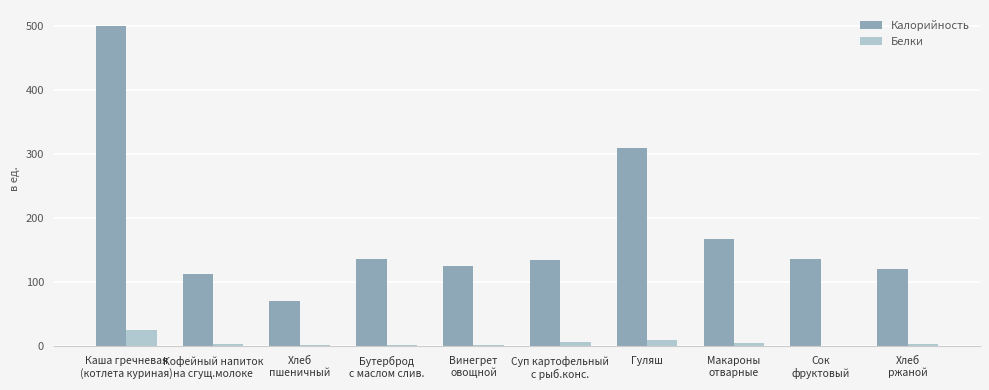

Count the number of data series in this chart.

2